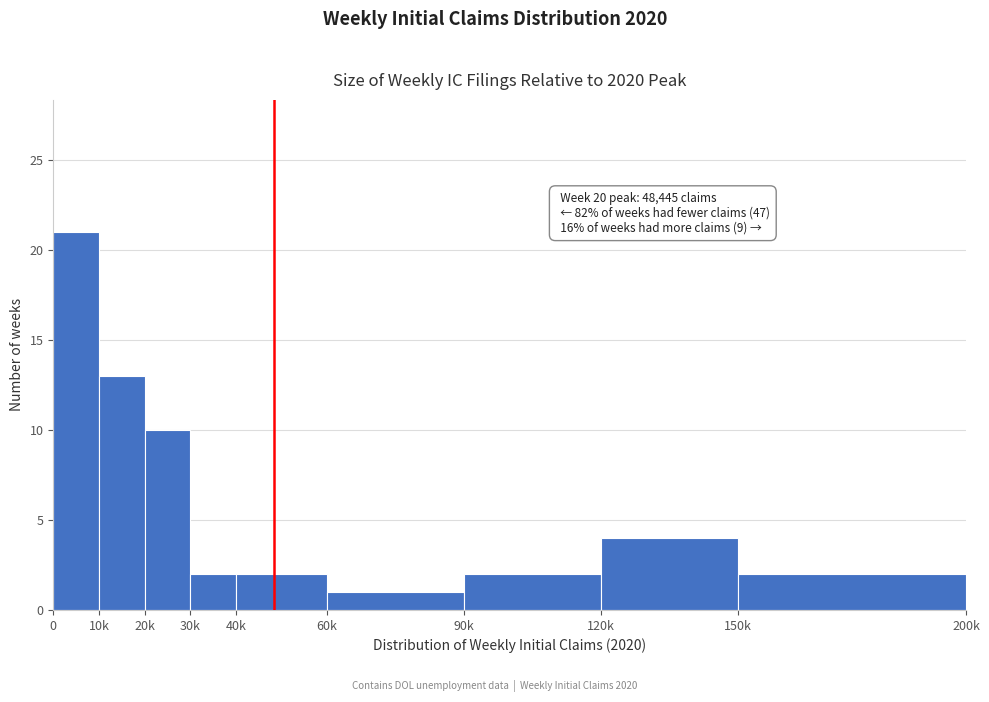

Reading left to right, transcribe all the data shown in this chart.

21	13	10	2	2	1	2	4	2